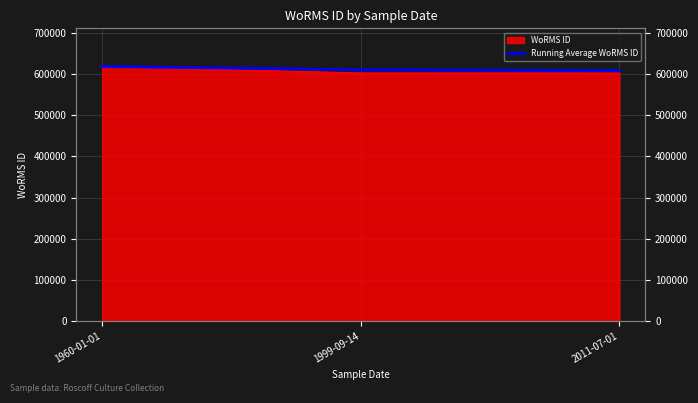

What is the label of the 3rd point from the right?

1960-01-01